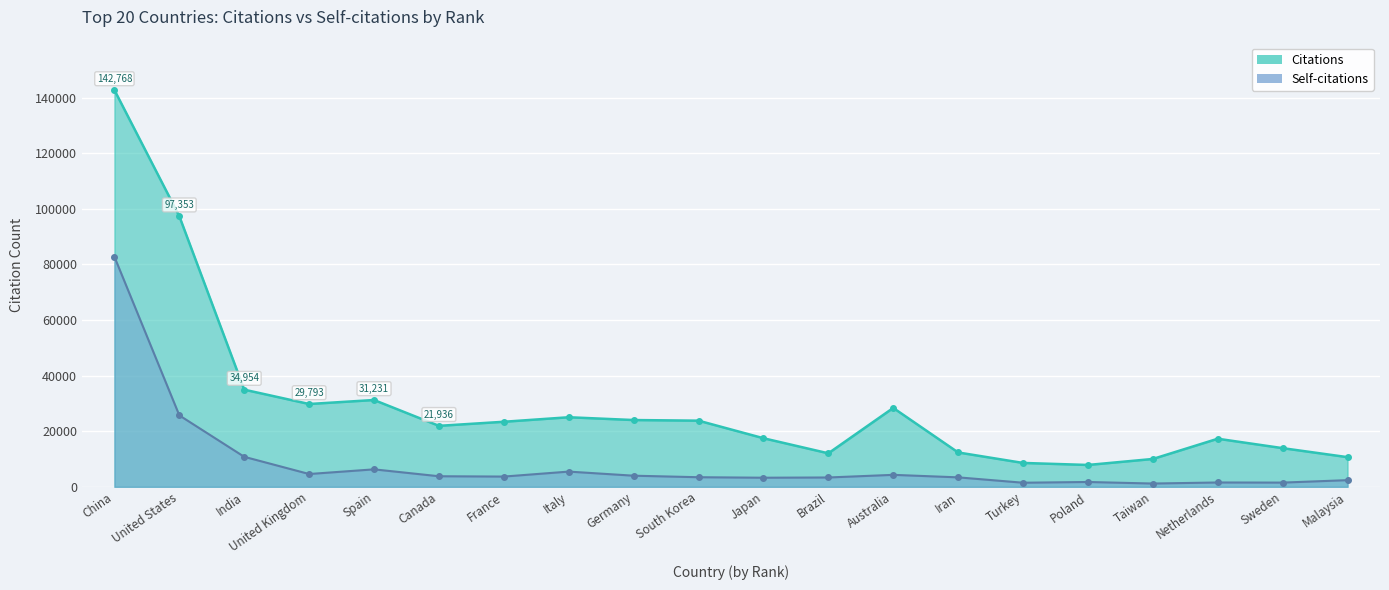

Read the Self-citations value at India, to the nearest 10.

10790